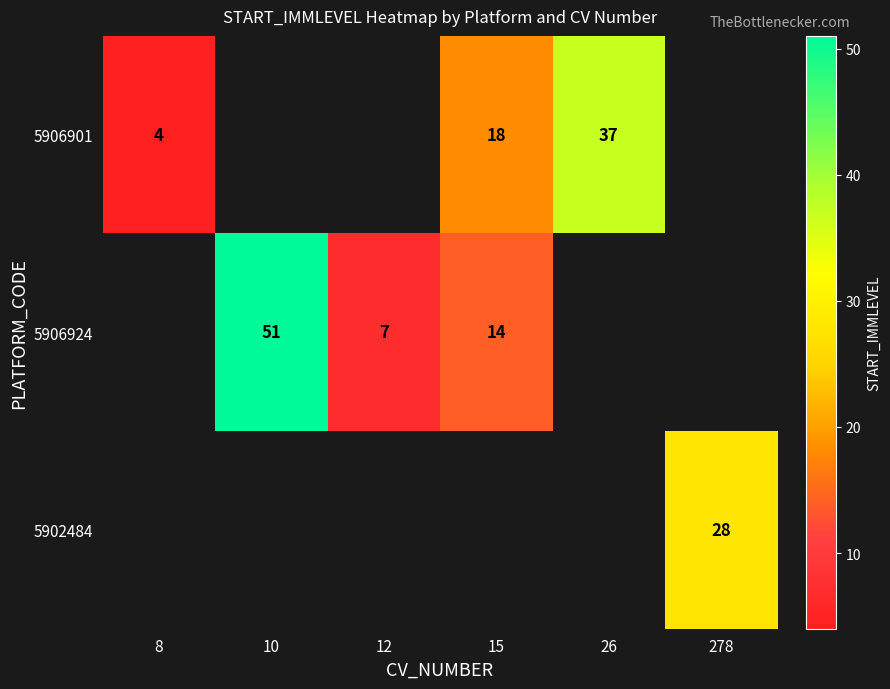

Is it true that 5906901 equals 37 at 26?

True